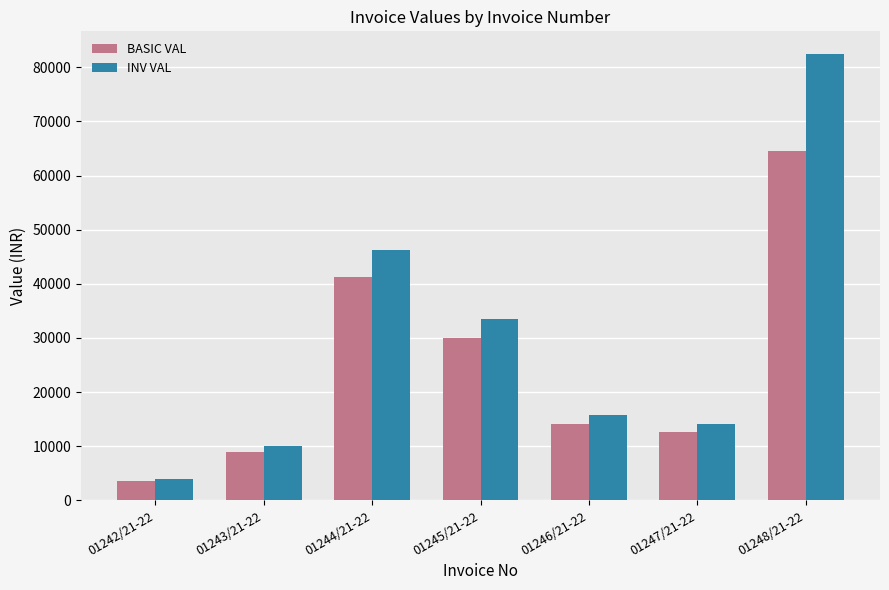

At which label is INV VAL closest to 43273?

01244/21-22